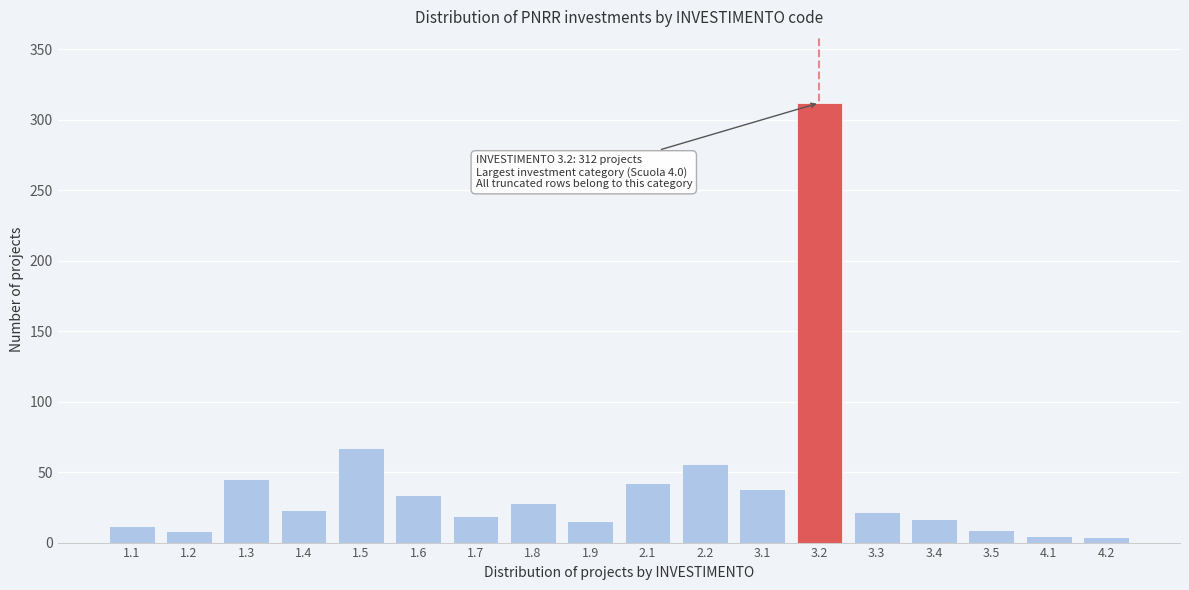

What is the average value?

42